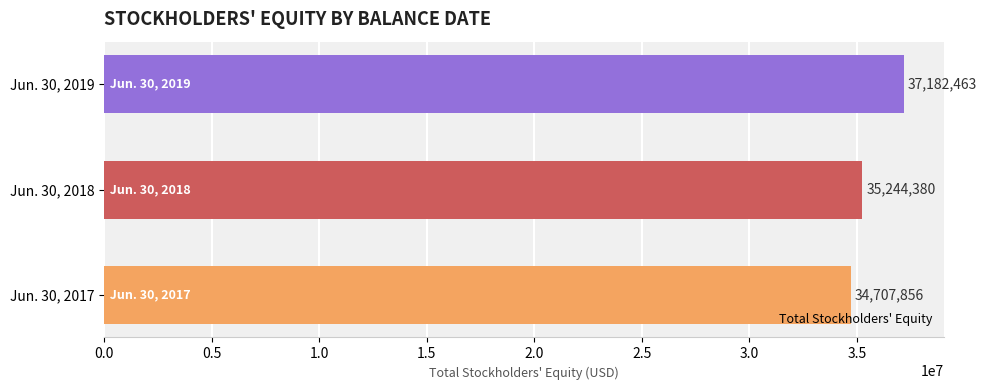

Rank the categories by value from lowest to highest.

Jun. 30, 2017, Jun. 30, 2018, Jun. 30, 2019